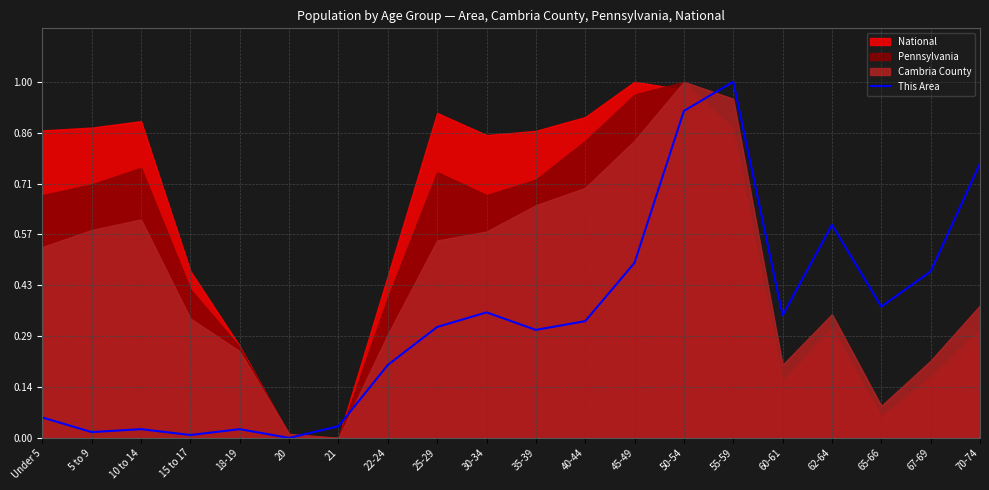

List the labels in order of value, largest first.

55-59, 50-54, 70-74, 62-64, 45-49, 67-69, 65-66, 30-34, 60-61, 40-44, 25-29, 35-39, 22-24, Under 5, 21, 10 to 14, 18-19, 5 to 9, 15 to 17, 20